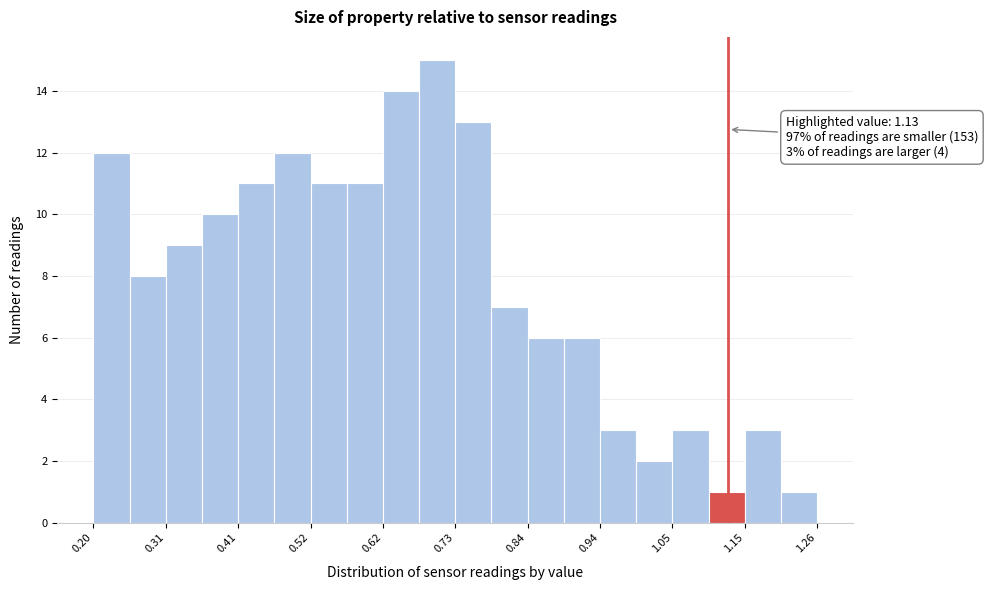

Read against the x-axis, roughly where is the centre of the tallest bar?

0.70